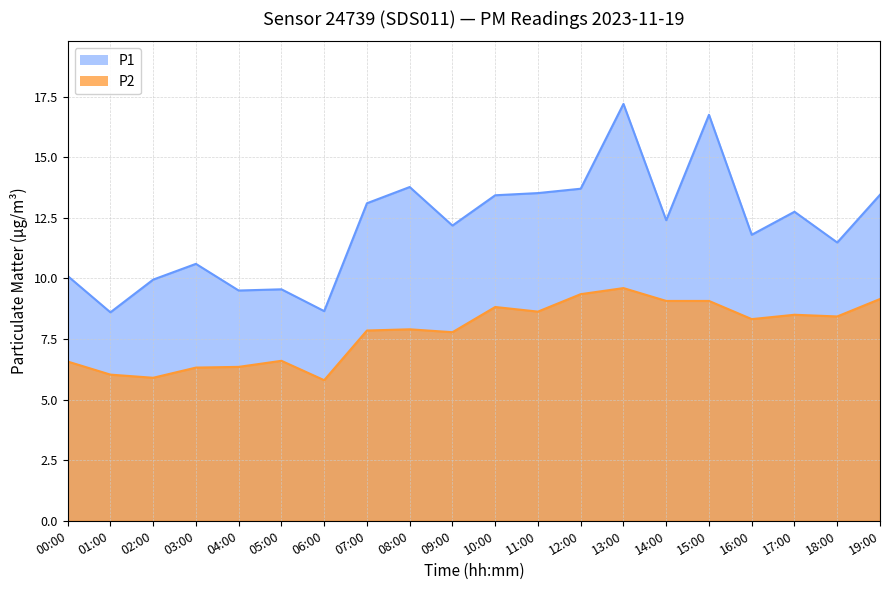

What is the label of the 11th point from the left?

10:00